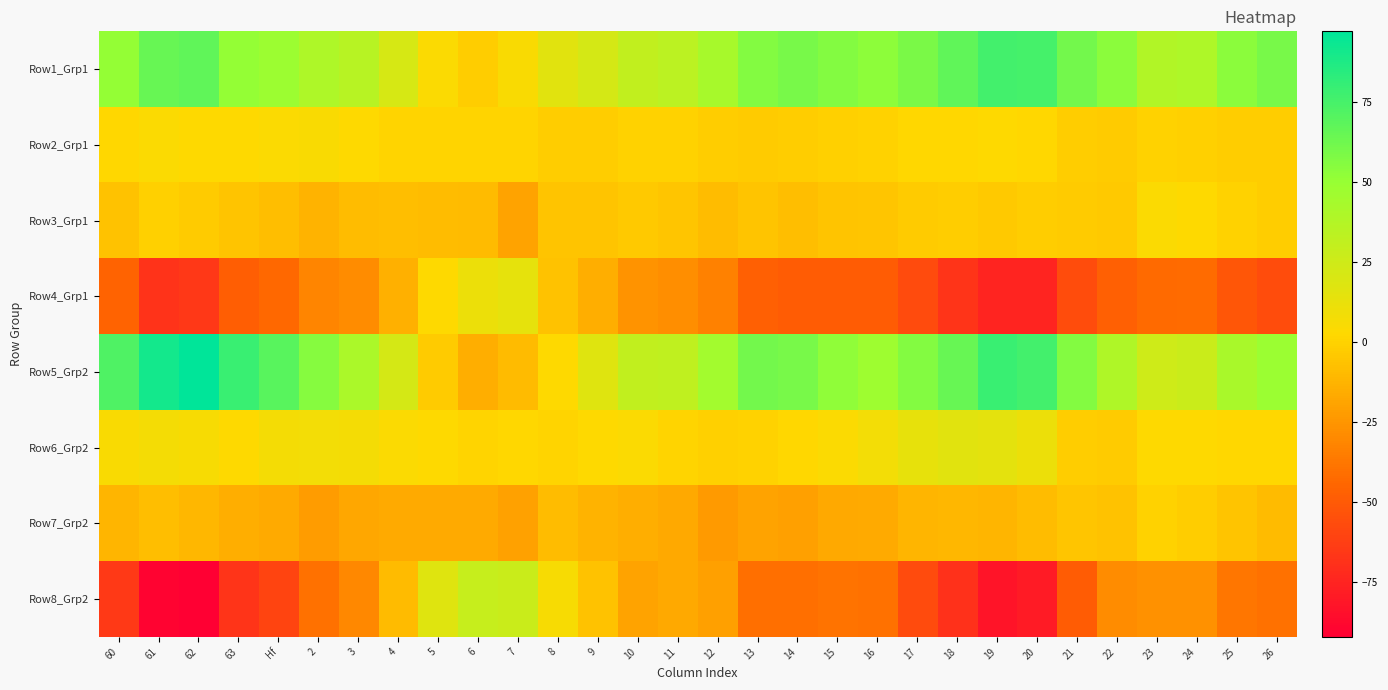

Rank the series at 3 from highest to lowest value.

Row5_Grp2, Row1_Grp1, Row6_Grp2, Row2_Grp1, Row3_Grp1, Row7_Grp2, Row4_Grp1, Row8_Grp2